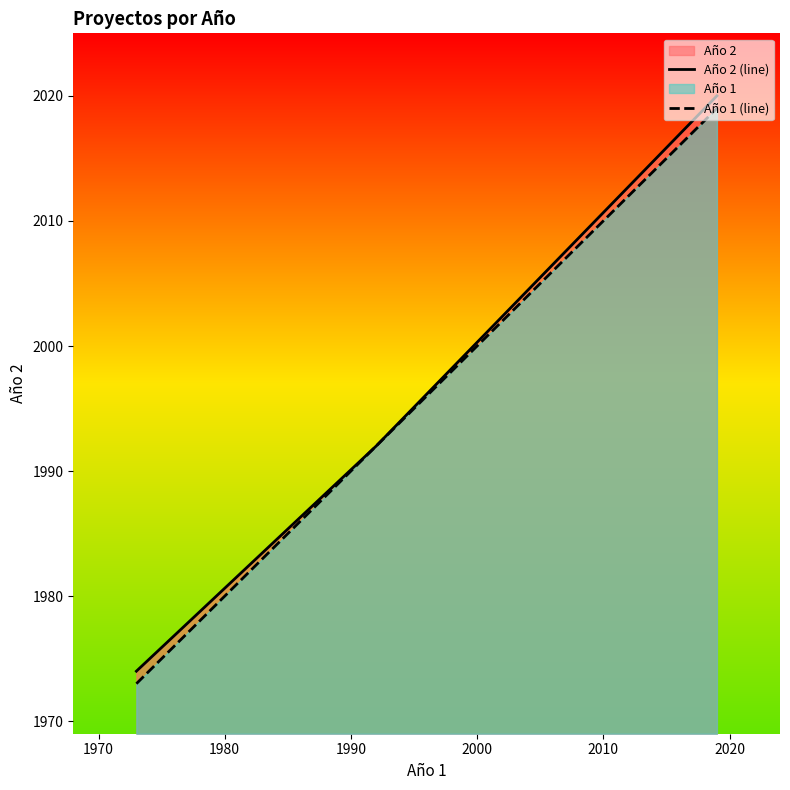

What is the lowest value of the Año 1 (line) series?

1973